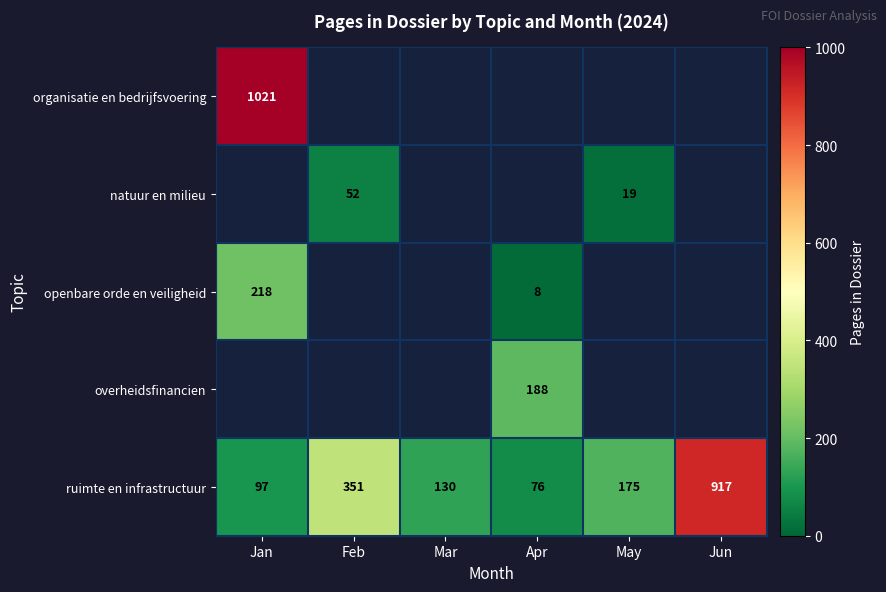

Where does the ruimte en infrastructuur series first go above 175?

Feb